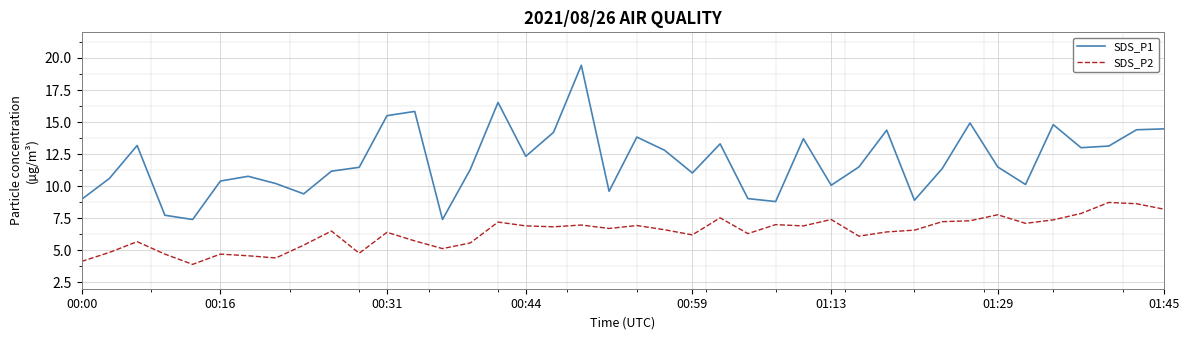

What is the minimum value for SDS_P2?

3.9